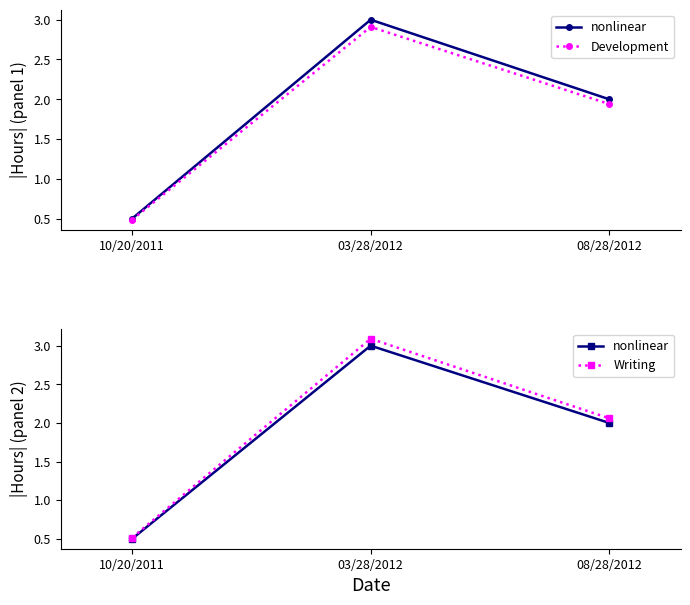

At which label does Writing first exceed 2?

03/28/2012